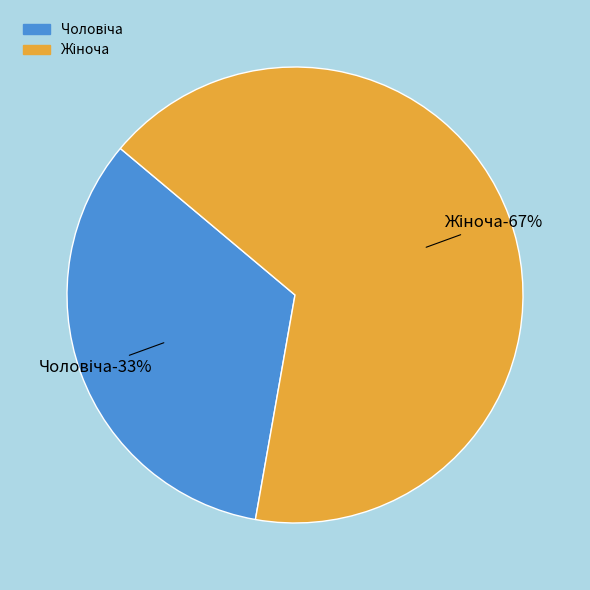

To the nearest percent, what percentage of the pie is Чоловіча?

33%